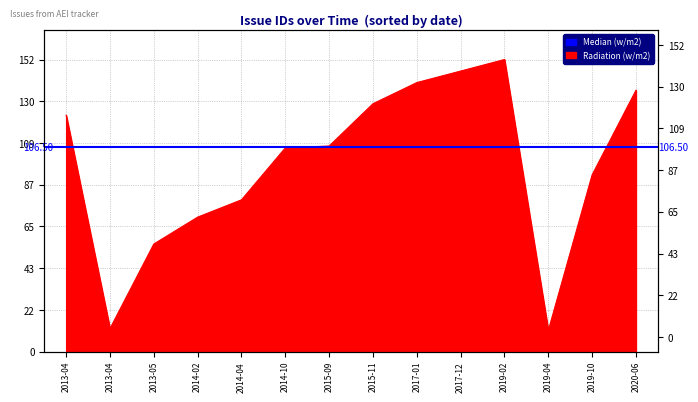

What is the difference between the values at 2019-10 and 2014-10?

14